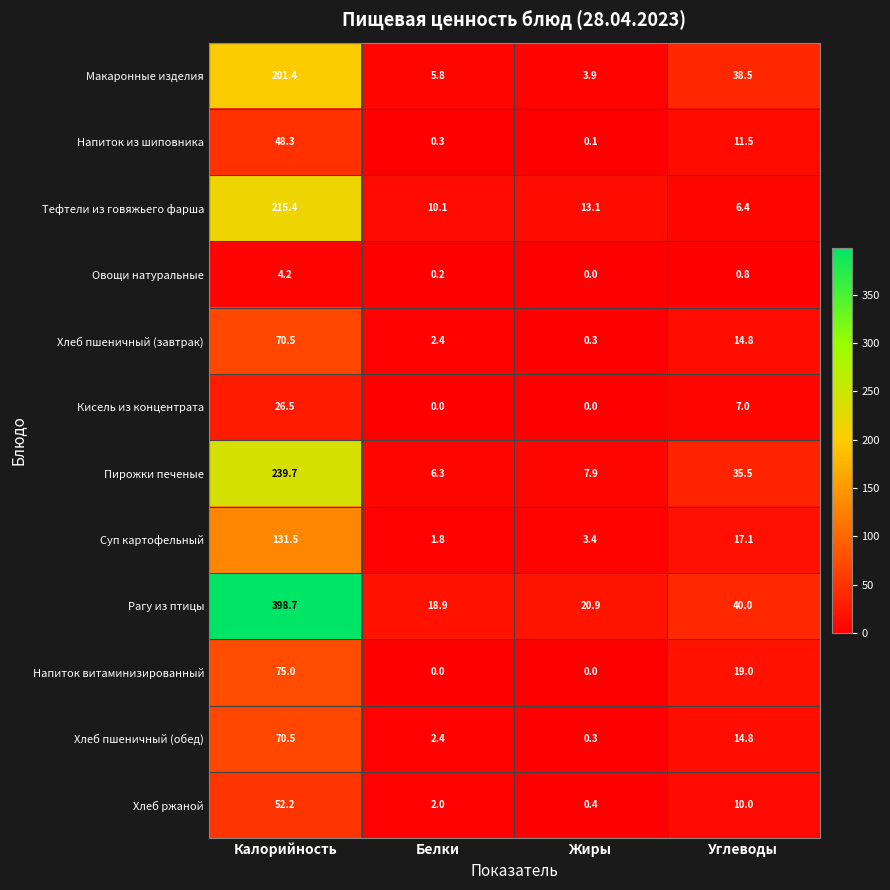

What is the sum of all Хлеб пшеничный (завтрак) values?

88.0